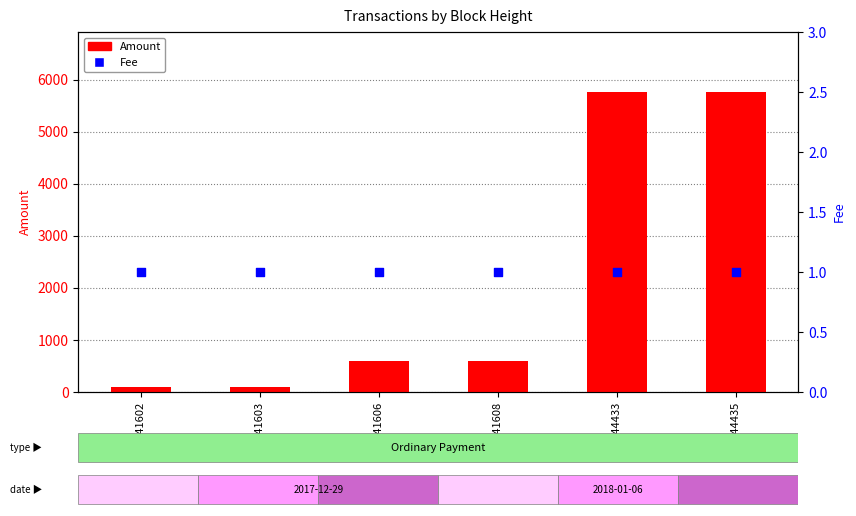

At how many categories does at least one series exceed 1895?

2